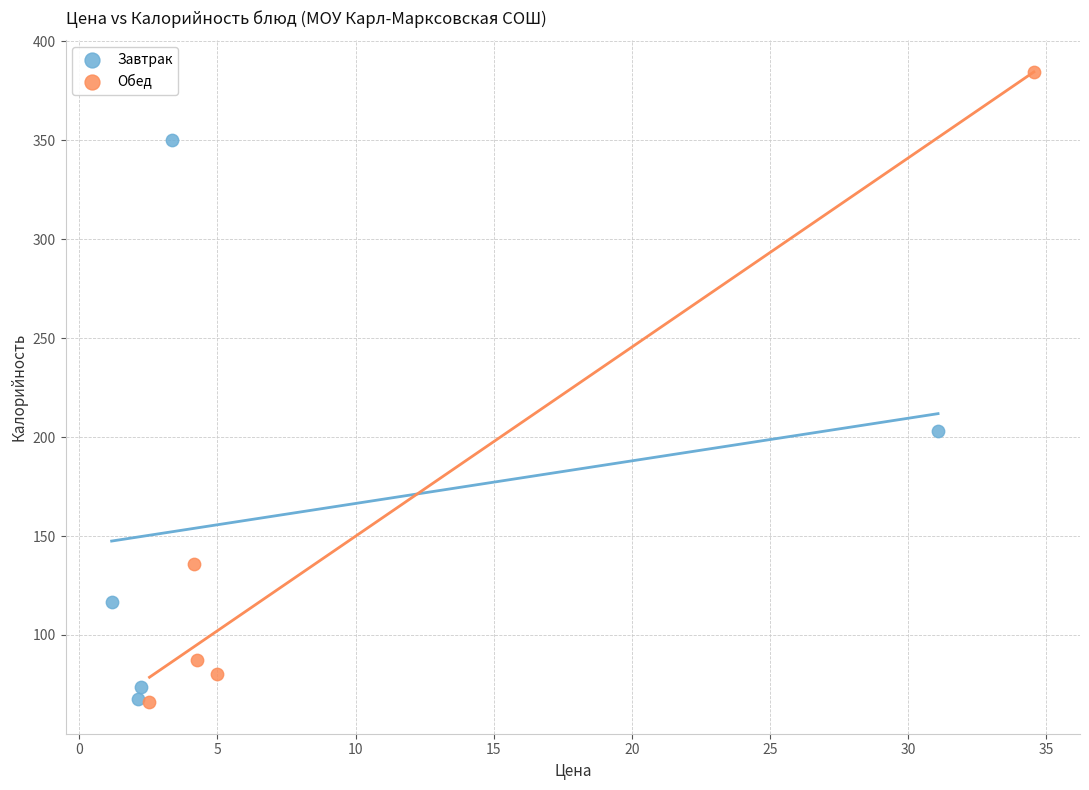

Which series has the largest Y range (max minus min)?

Обед